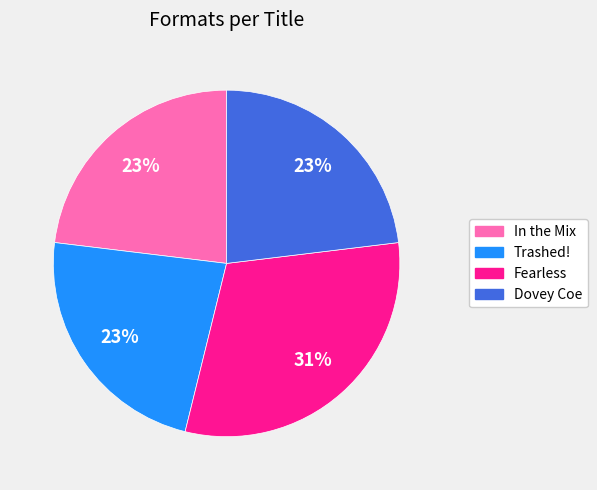

What is the largest slice in the pie chart?

Fearless